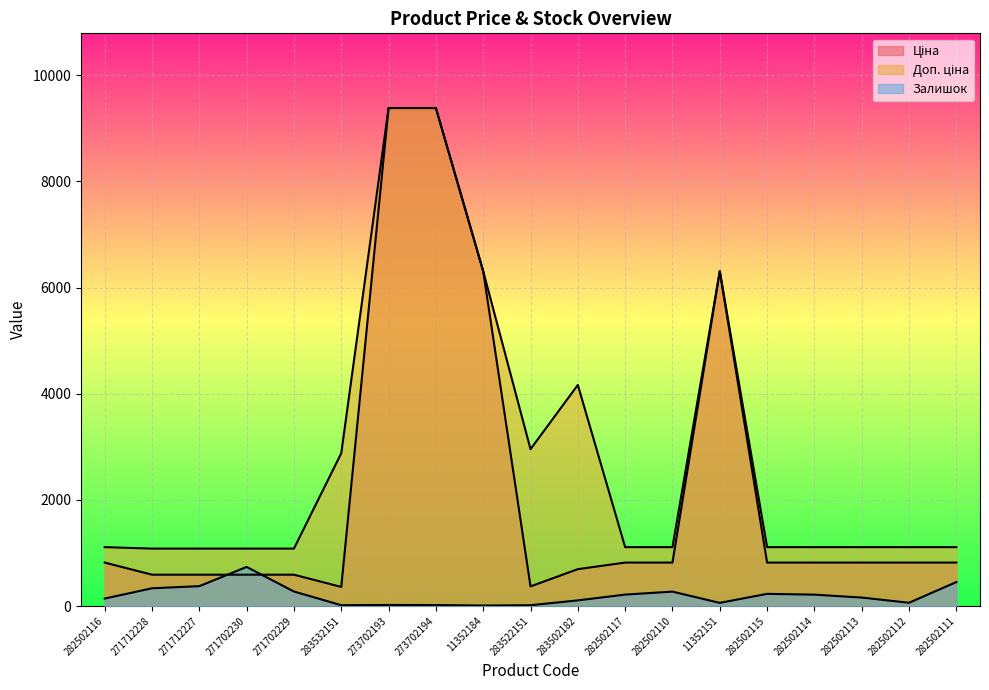

What value does the Доп. ціна series have at 271702230?

1081.7